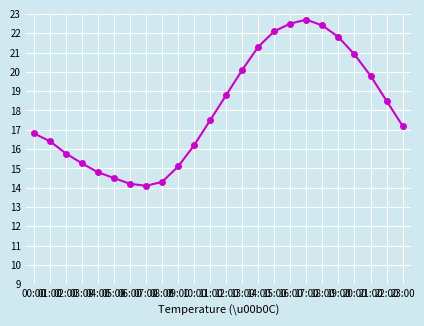

What is the smallest value displayed?

14.1